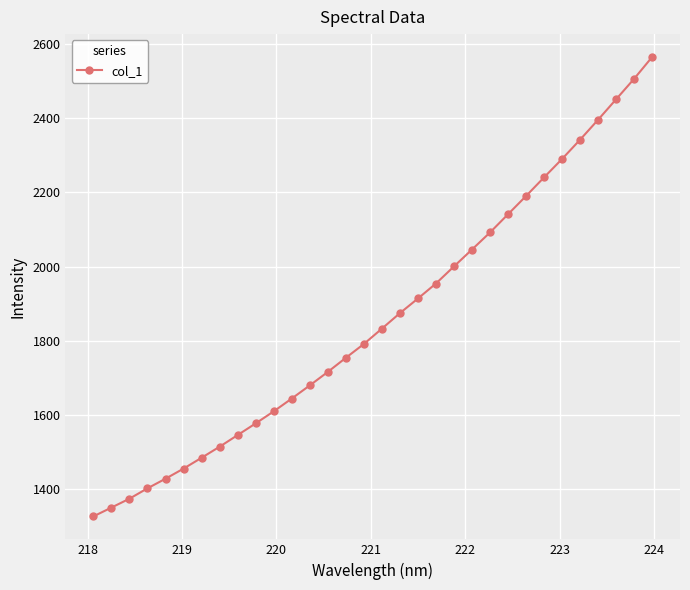

What is the average value?

1859.1